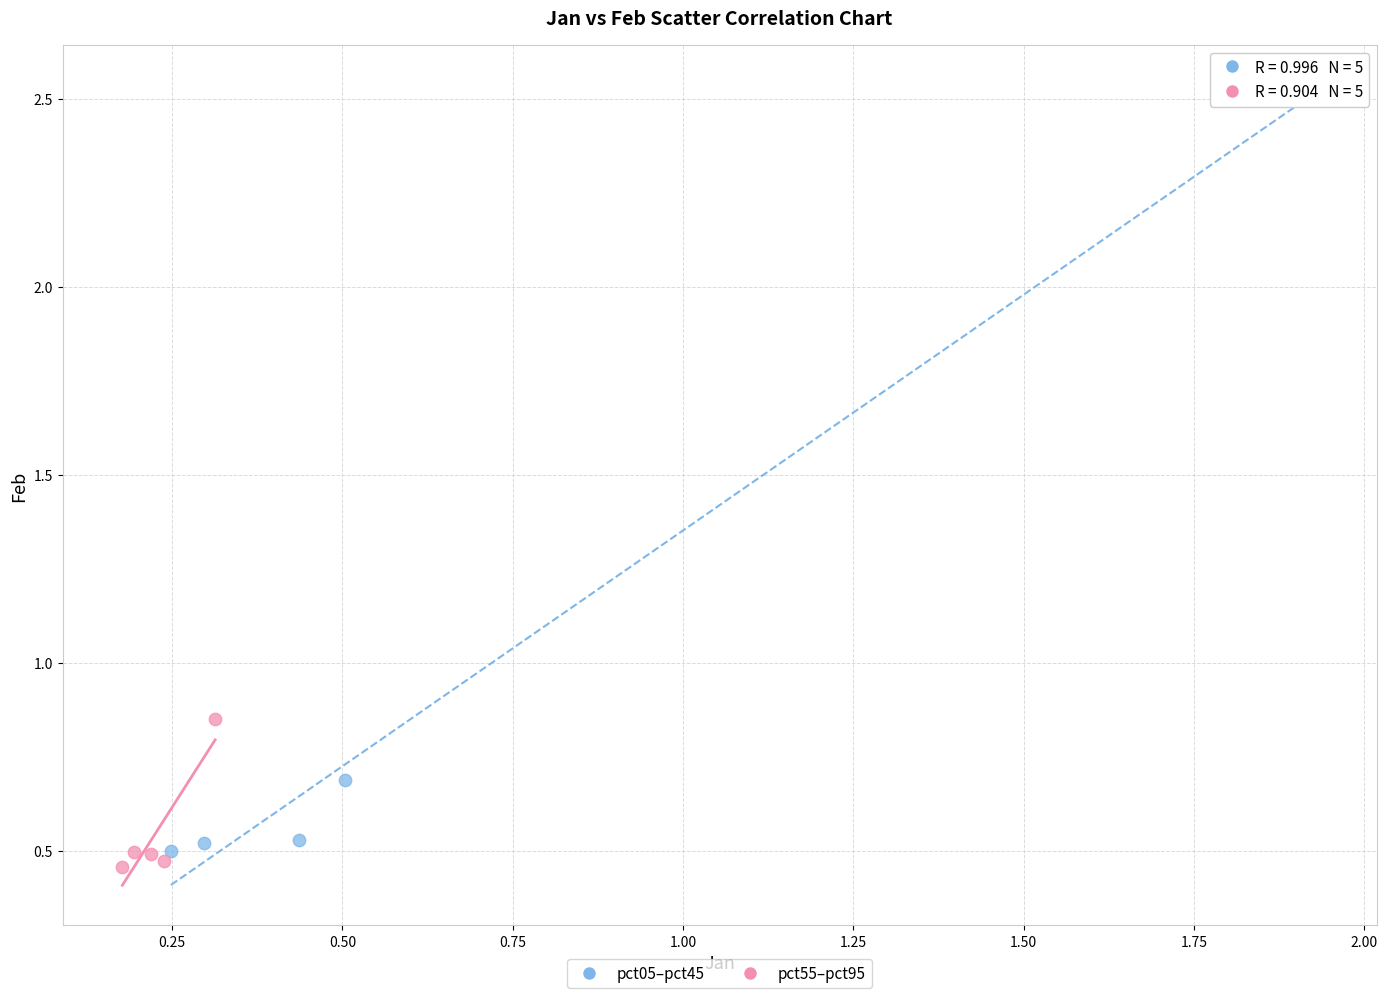

Which series contains the highest Y value?

pct05–pct45